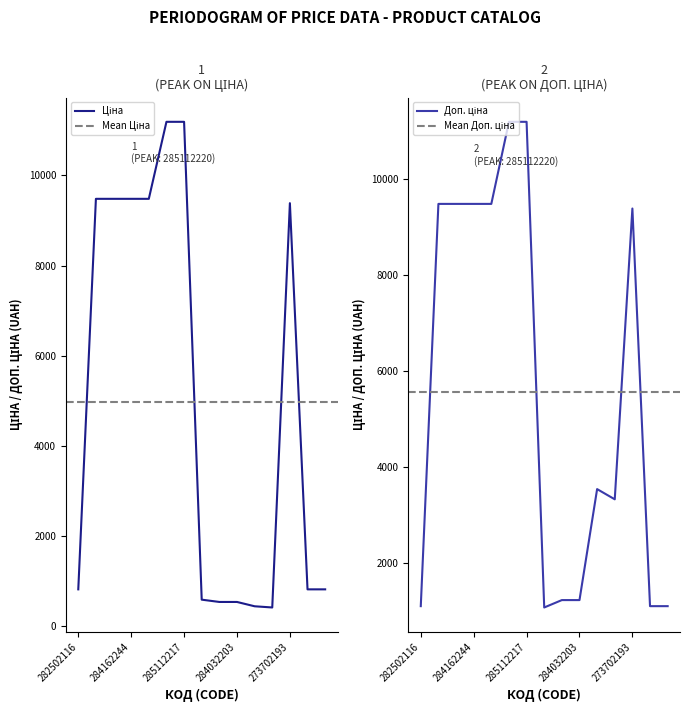

At which category does Ціна reach its first local valley?

271681948